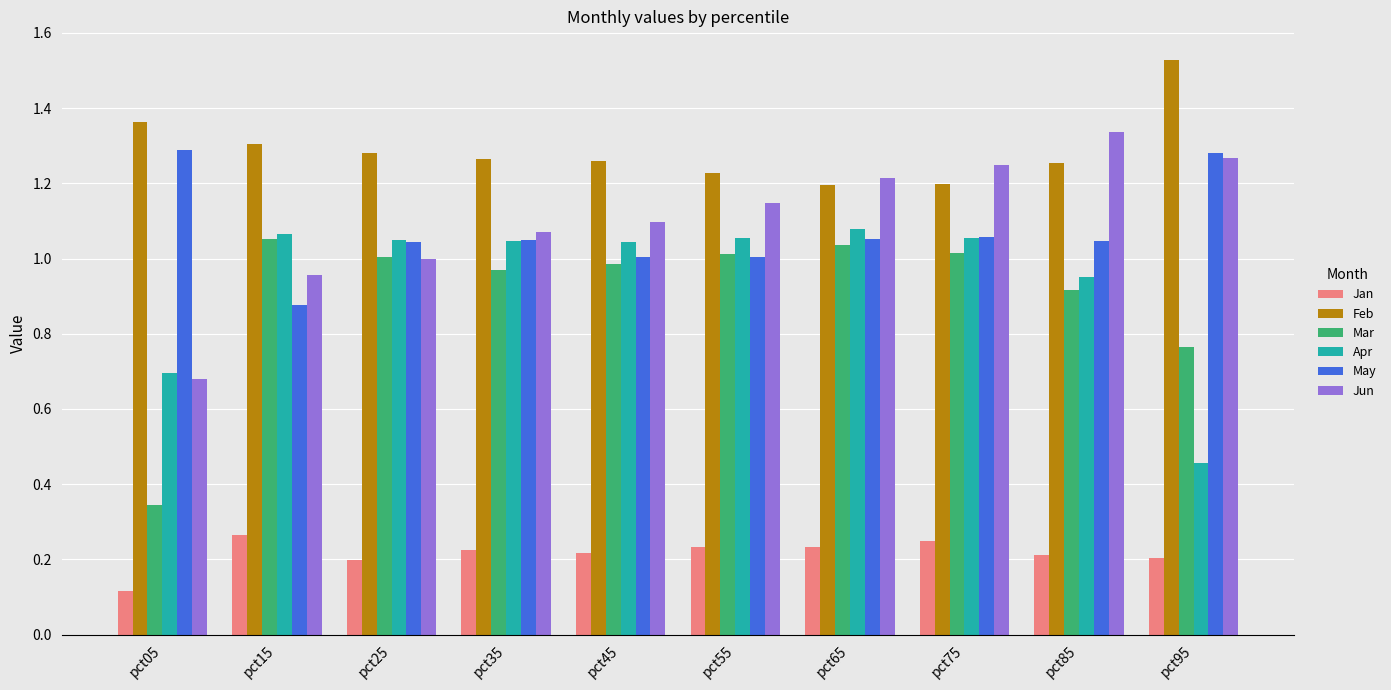

What is the sum of the Mar values at pct45 and pct65?

2.0